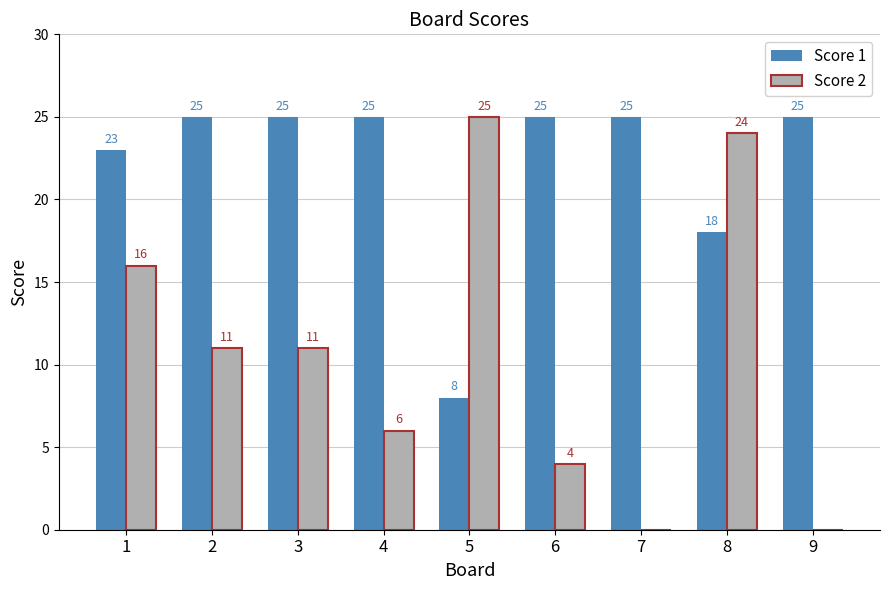

How many positive values does the Score 2 series have?

7